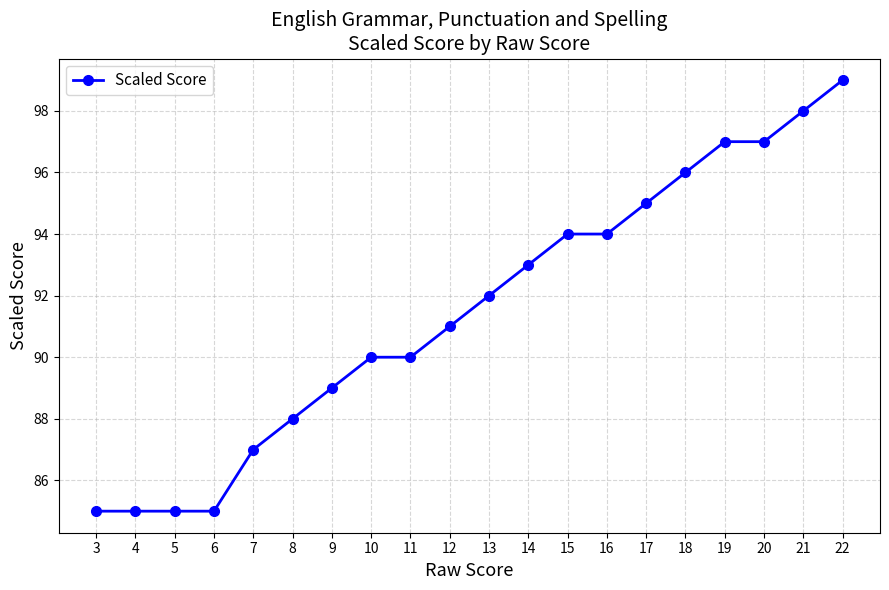

Reading left to right, what are all the values shown in this chart?

85	85	85	85	87	88	89	90	90	91	92	93	94	94	95	96	97	97	98	99